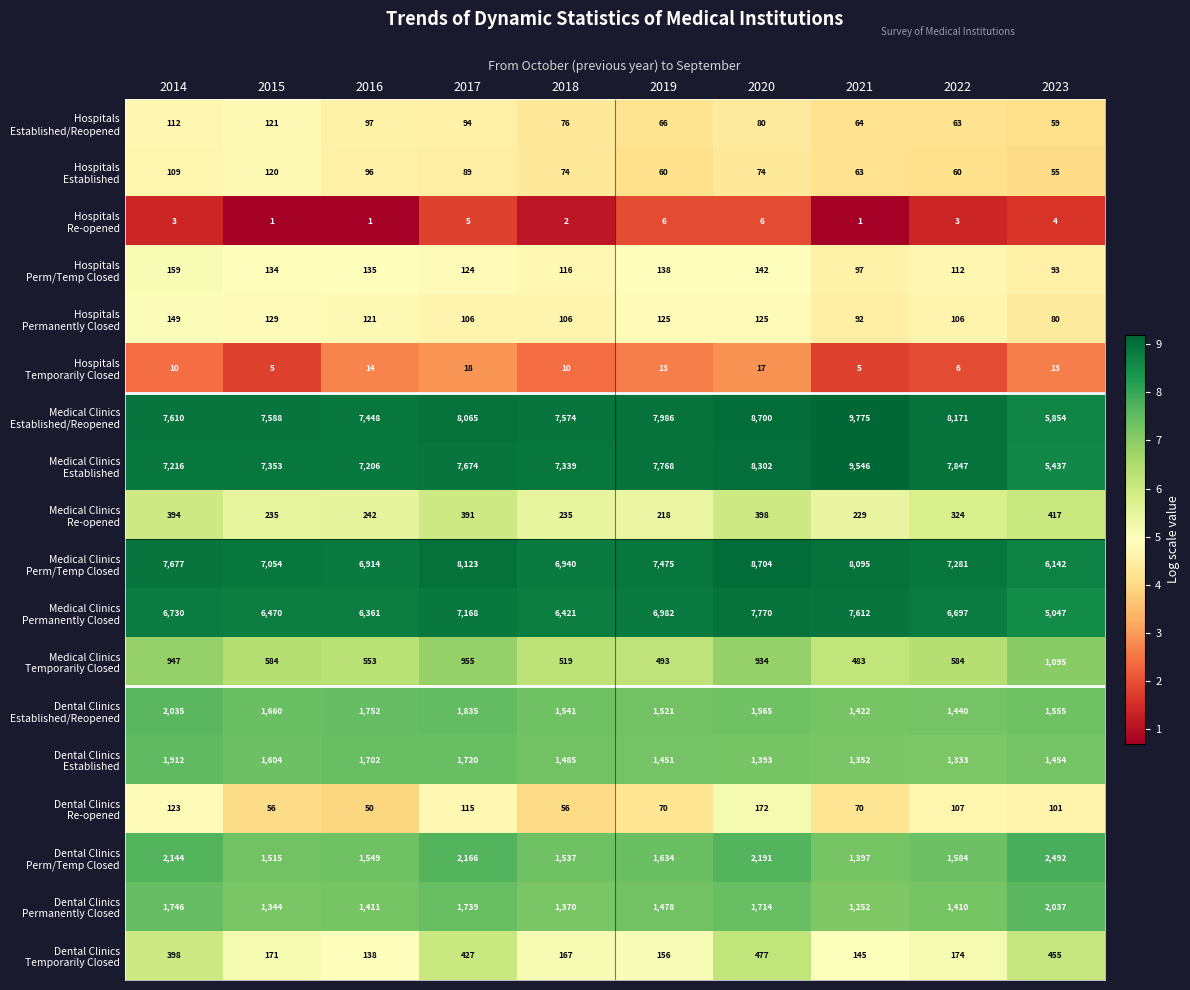

Which category has the highest value across all series?

2021